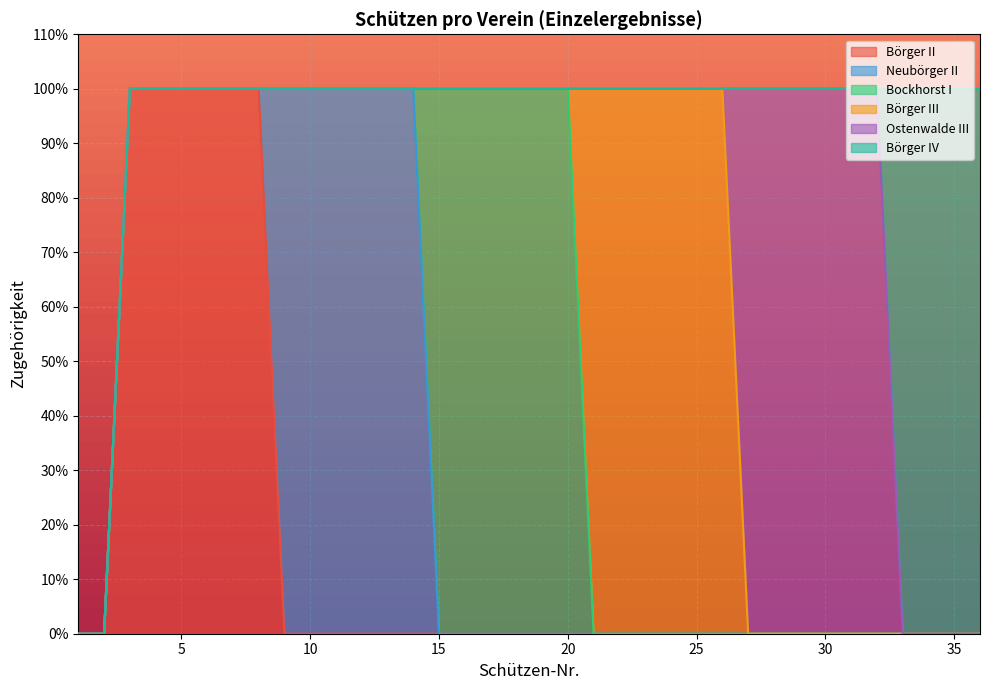

Rank the series by their maximum value, from highest to lowest.

Börger II, Neubörger II, Bockhorst I, Börger III, Ostenwalde III, Börger IV